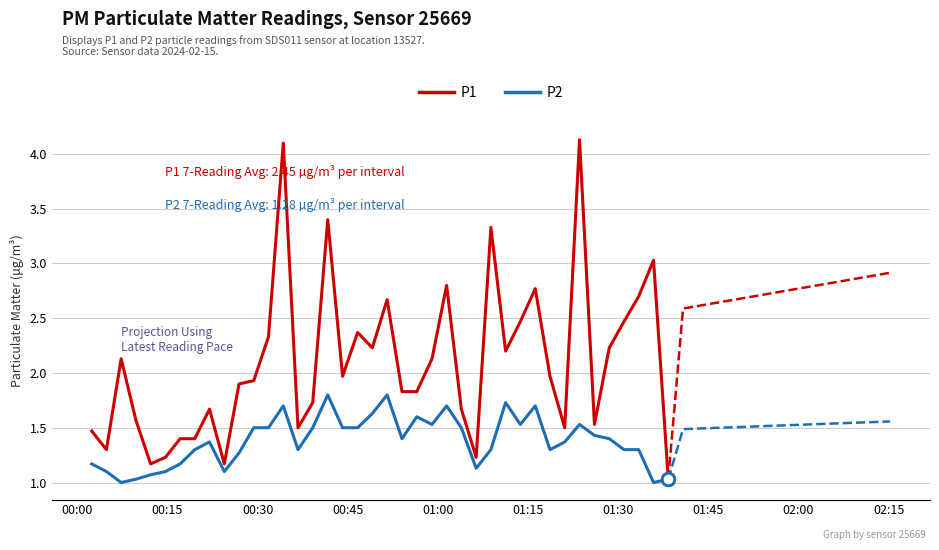

What is the maximum value for P1?

4.1